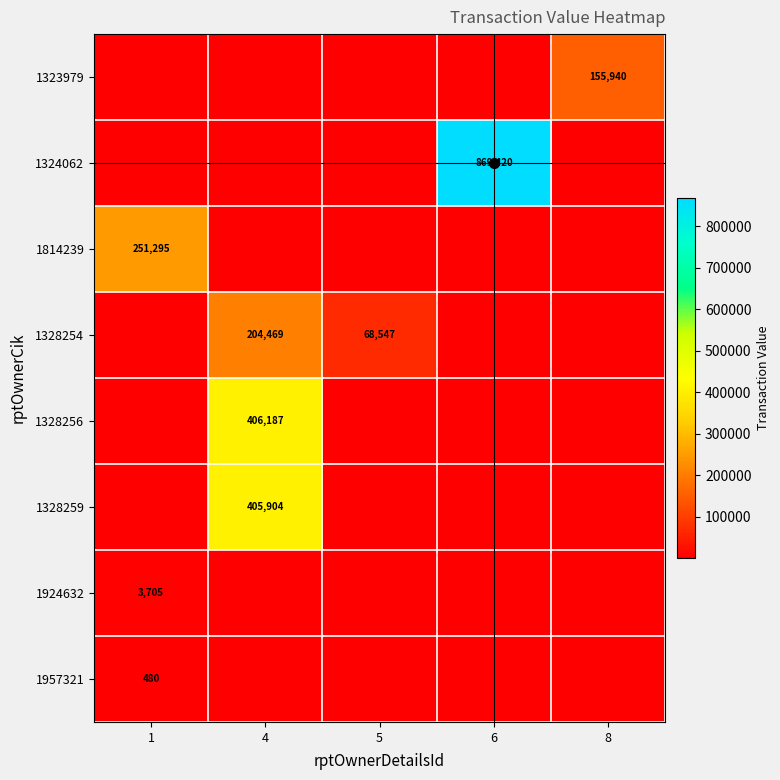

At which category is the sum across all series the highest?

4